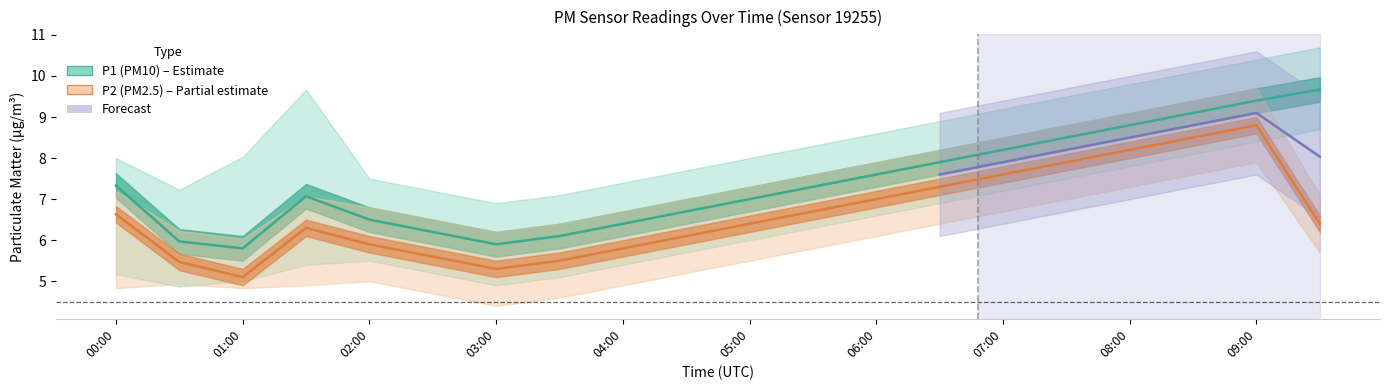

Reading left to right, extract all data points from this chart.

P1: 7.3	6.0	5.8	7.1	6.5	6.2	5.9	6.1	6.4	6.7	7.0	7.3	7.6	7.9	8.2	8.5	8.8	9.1	9.4	9.7
P1_upper: 8.0	7.2	8.0	9.7	7.5	7.2	6.9	7.1	7.4	7.7	8.0	8.3	8.6	8.9	9.2	9.5	9.8	10.1	10.4	10.7
P1_lower: 5.2	4.9	5.0	5.4	5.5	5.2	4.9	5.1	5.4	5.7	6.0	6.3	6.6	6.9	7.2	7.5	7.8	8.1	8.4	8.7
P2: 6.6	5.5	5.1	6.3	5.9	5.6	5.3	5.5	5.8	6.1	6.4	6.7	7.0	7.3	7.6	7.9	8.2	8.5	8.8	6.4
P2_upper: 7.2	6.2	6.0	7.1	6.8	6.5	6.2	6.4	6.7	7.0	7.3	7.6	7.9	8.2	8.5	8.8	9.1	9.4	9.7	7.1
P2_lower: 4.8	4.9	4.8	4.9	5.0	4.7	4.4	4.6	4.9	5.2	5.5	5.8	6.1	6.4	6.7	7.0	7.3	7.6	7.9	5.7